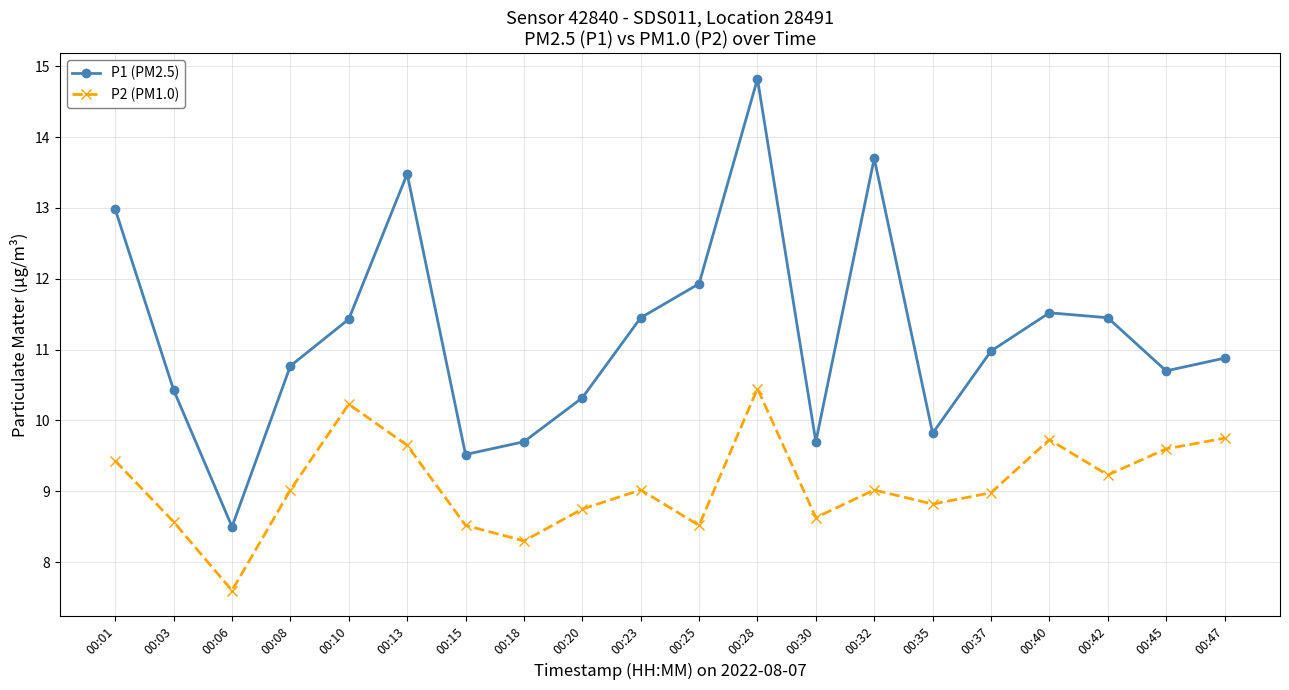

Is it true that P1 (PM2.5) equals 11.9 at 00:25?

True